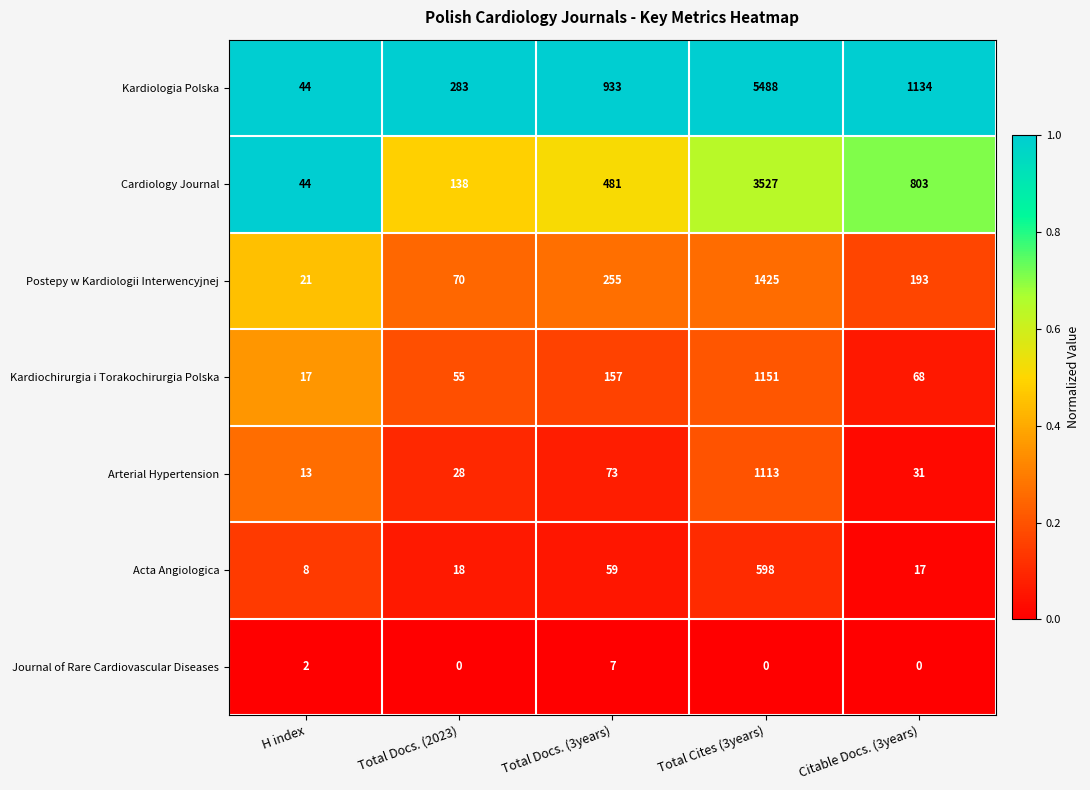

Which series has the largest total across all categories?

Kardiologia Polska